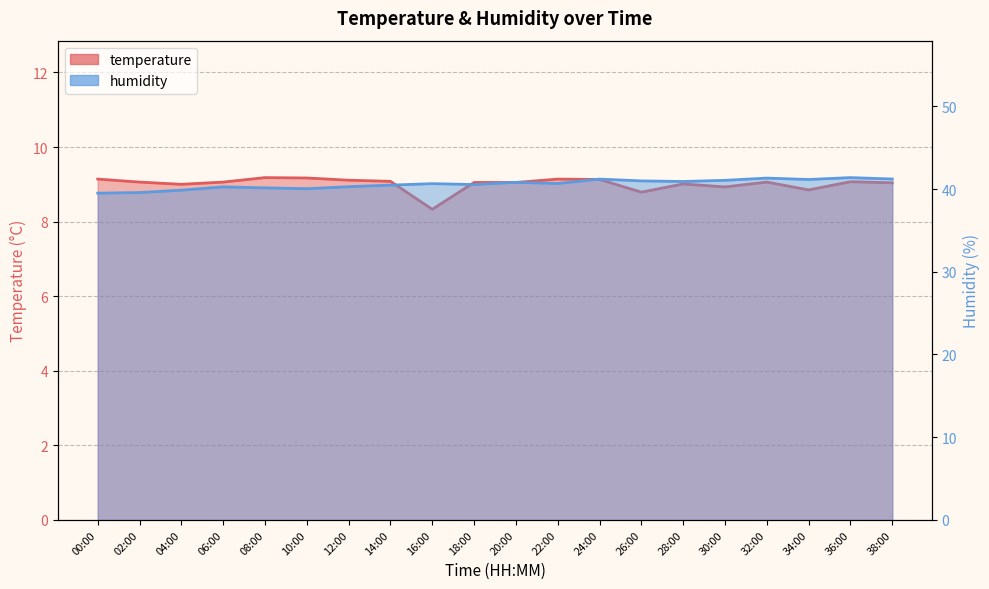

What is the minimum value for temperature?

8.3